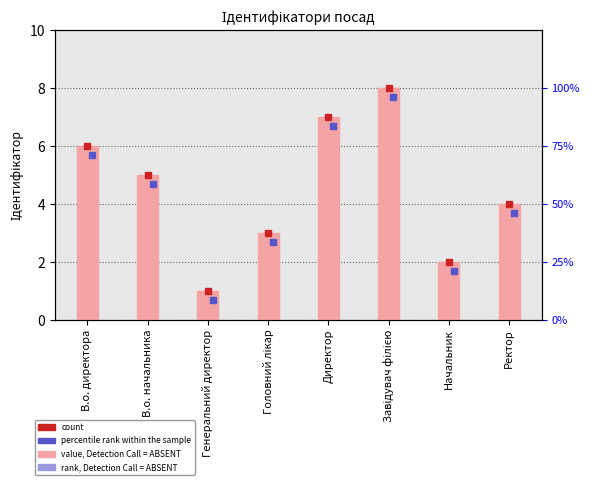

Read the value at Ректор.

4